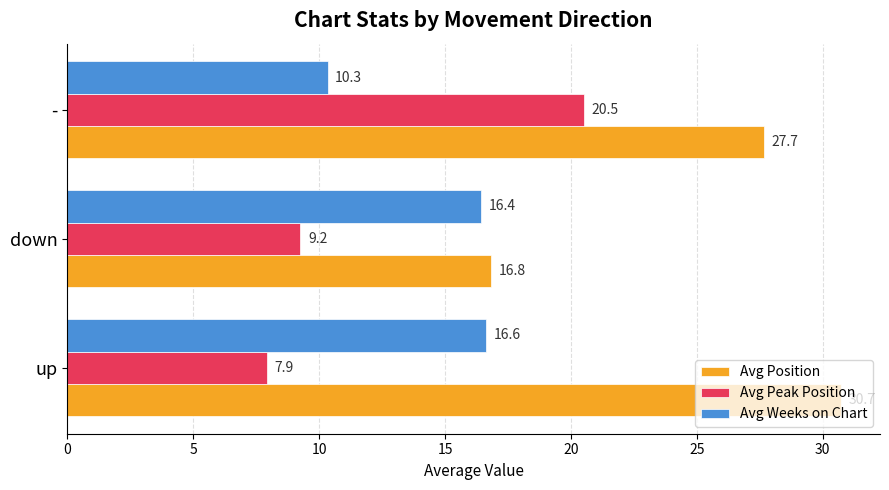

Which series changed the most between up and down?

Avg Position